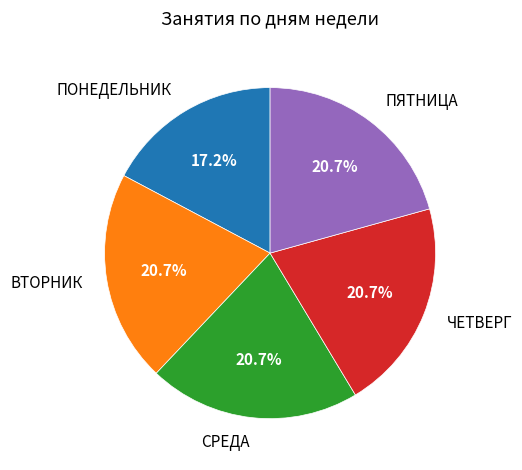

Does СРЕДА account for over 50% of the chart?

No